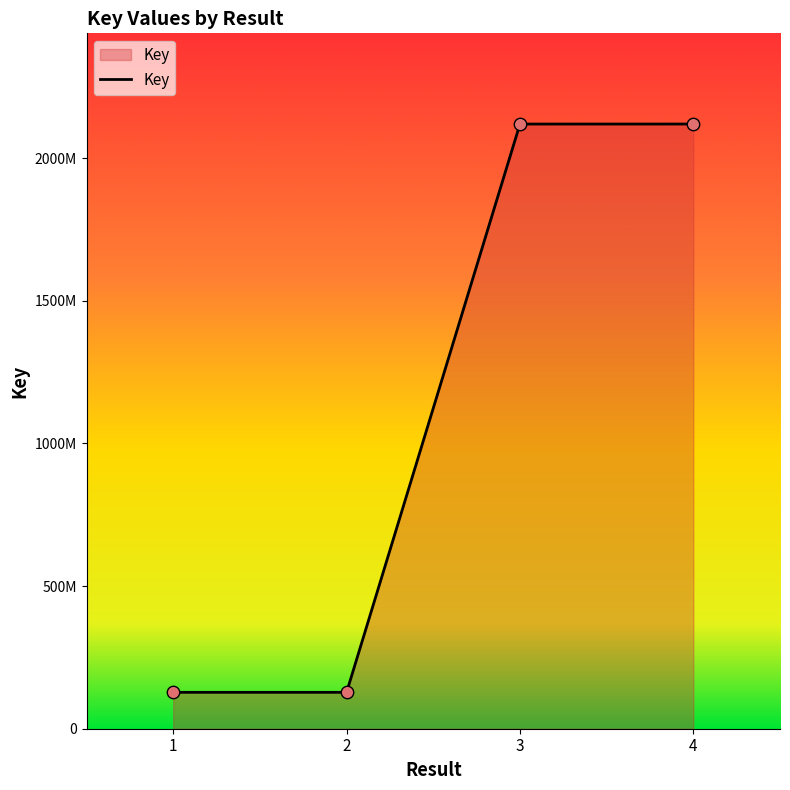

What is the change in value from 3 to 4?

+91815